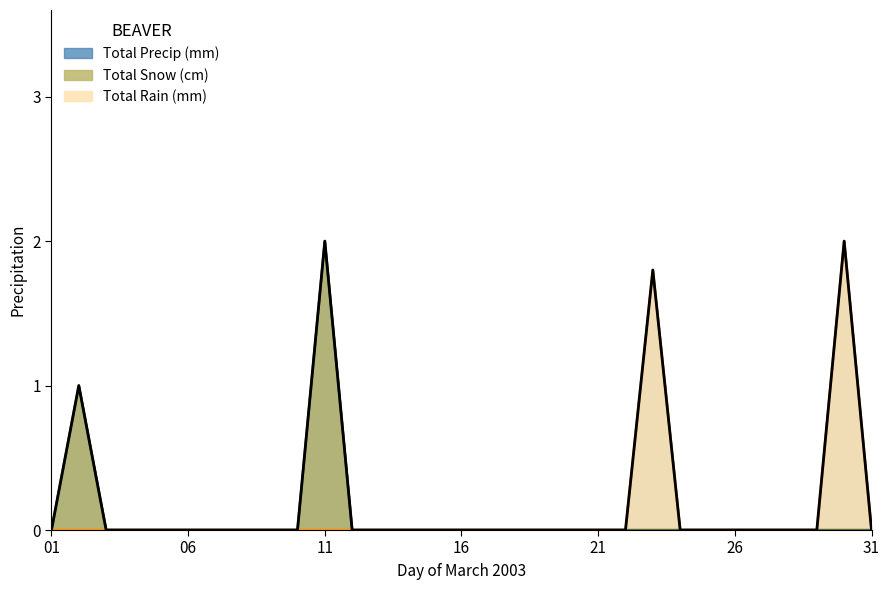

List the labels in order of Total Snow (cm) value, smallest first.

2003-03-01, 2003-03-03, 2003-03-04, 2003-03-05, 2003-03-06, 2003-03-07, 2003-03-08, 2003-03-09, 2003-03-10, 2003-03-12, 2003-03-13, 2003-03-14, 2003-03-15, 2003-03-16, 2003-03-17, 2003-03-18, 2003-03-19, 2003-03-20, 2003-03-21, 2003-03-22, 2003-03-23, 2003-03-24, 2003-03-25, 2003-03-26, 2003-03-27, 2003-03-28, 2003-03-29, 2003-03-30, 2003-03-31, 2003-03-02, 2003-03-11